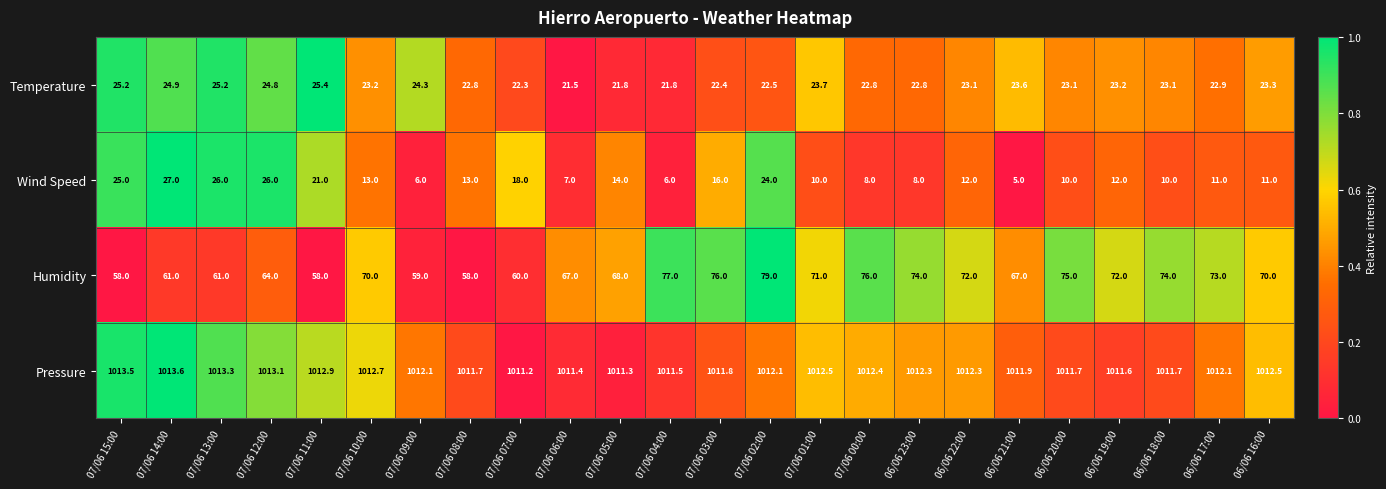

What value does the Temperature series have at 07/06 15:00?

25.2